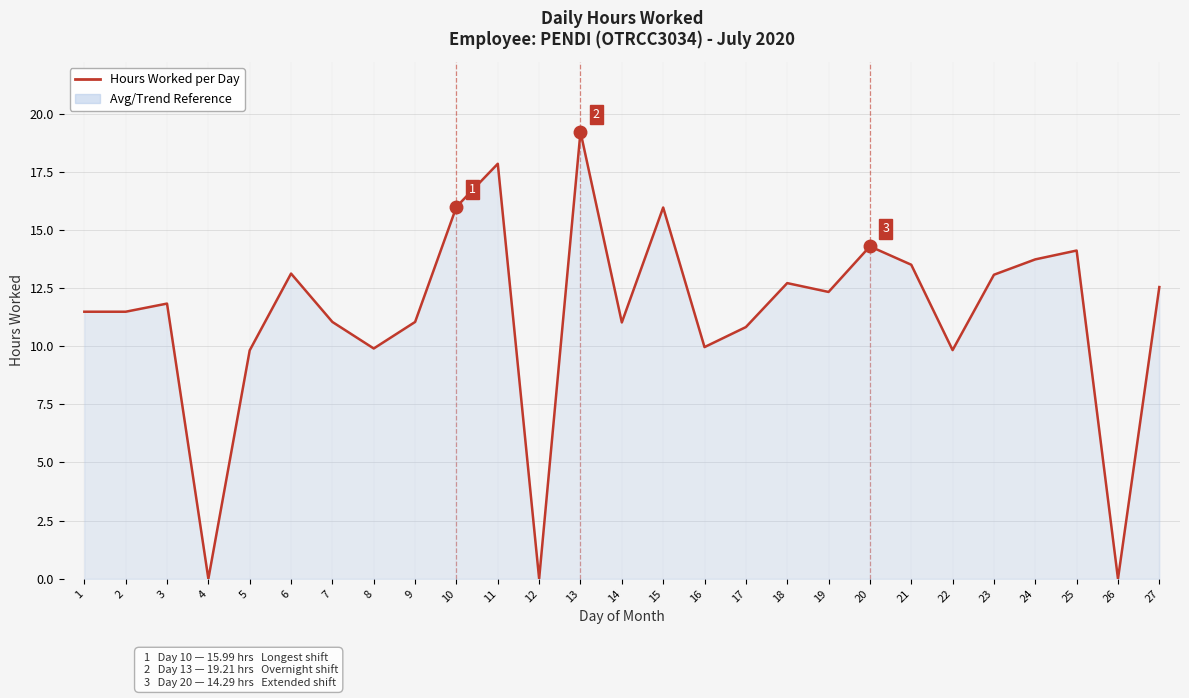

Count the number of data series in this chart.

1